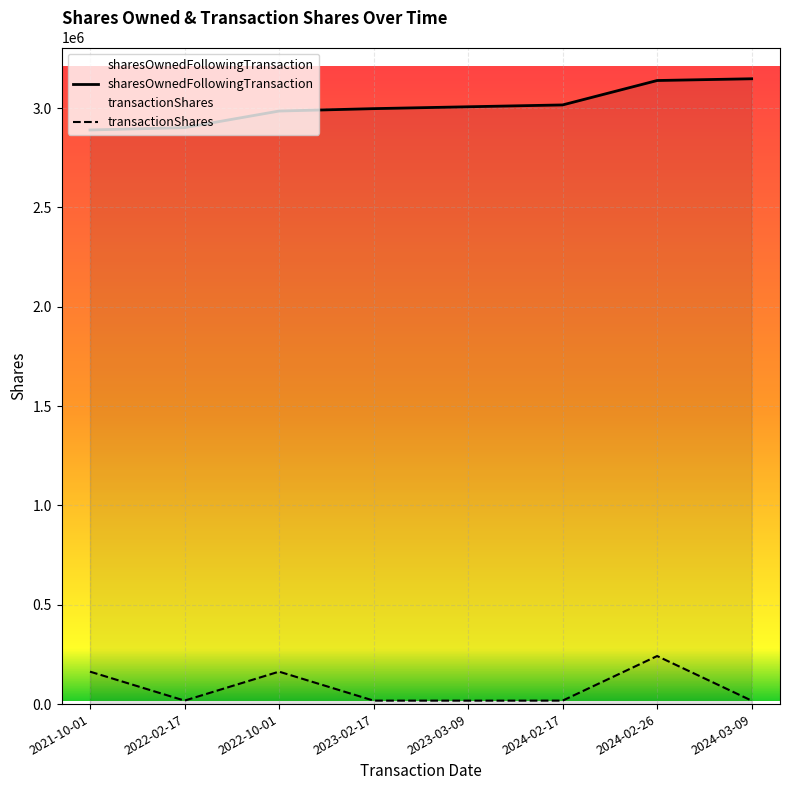

What are all the series names shown in the legend?

sharesOwnedFollowingTransaction, transactionShares